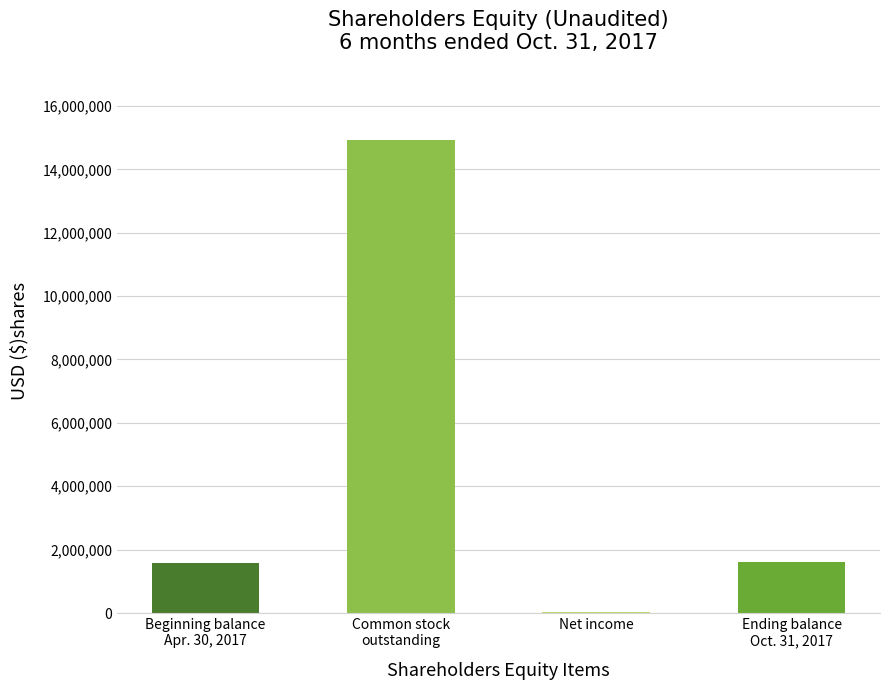

What is the sum of all values?

18153553